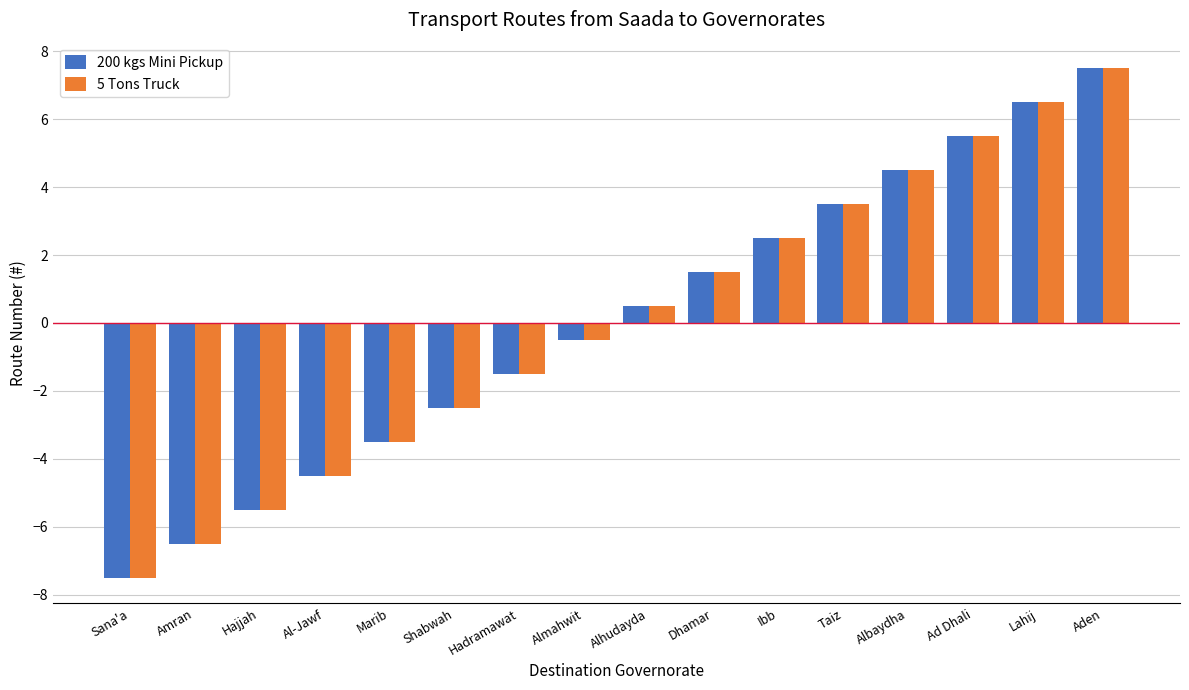

Reading left to right, transcribe all the data shown in this chart.

200 kgs Mini Pickup: -7.5	-6.5	-5.5	-4.5	-3.5	-2.5	-1.5	-0.5	0.5	1.5	2.5	3.5	4.5	5.5	6.5	7.5
5 Tons Truck: -7.5	-6.5	-5.5	-4.5	-3.5	-2.5	-1.5	-0.5	0.5	1.5	2.5	3.5	4.5	5.5	6.5	7.5